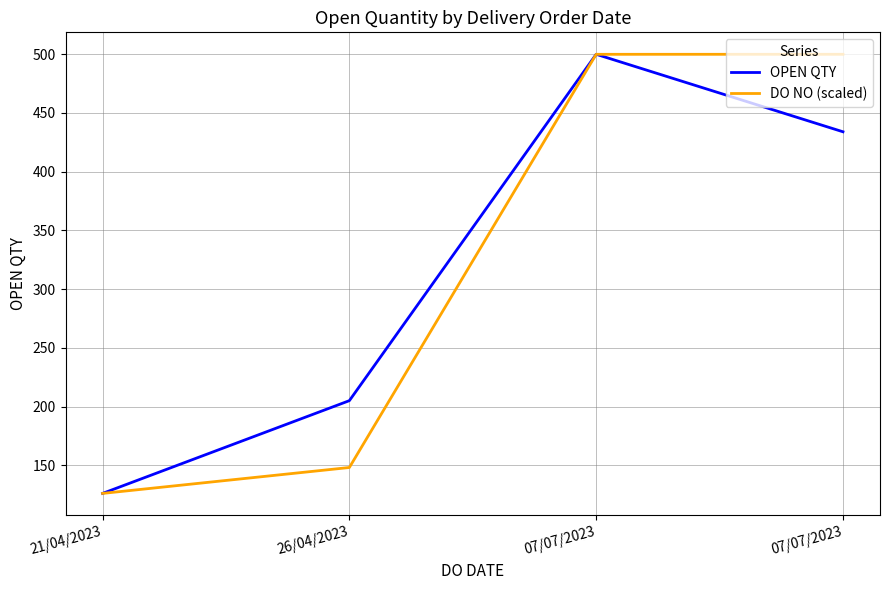

What are all the series names shown in the legend?

OPEN QTY, DO NO (scaled)